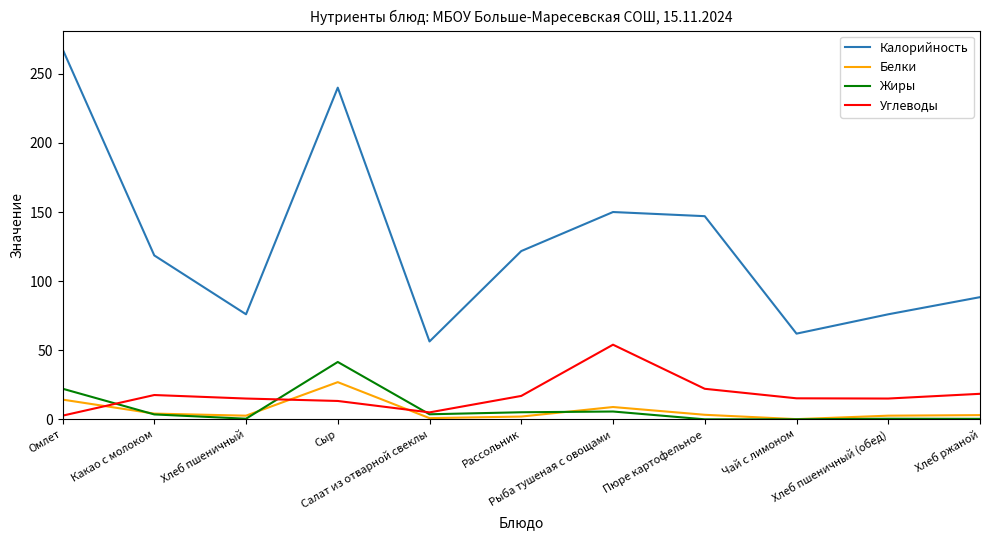

True or false: Жиры and Калорийность intersect in this chart.

False